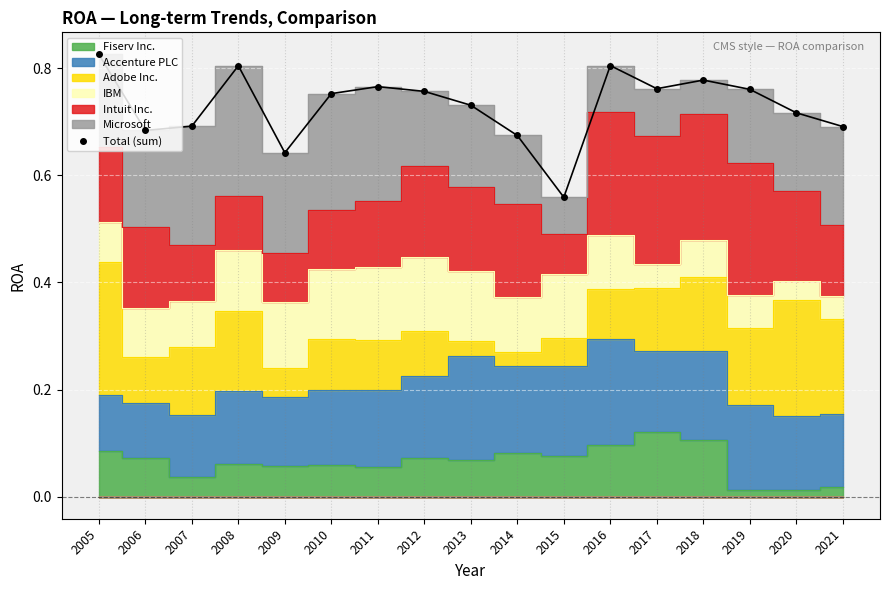

True or false: the data shows 0.8 at 2017.

True